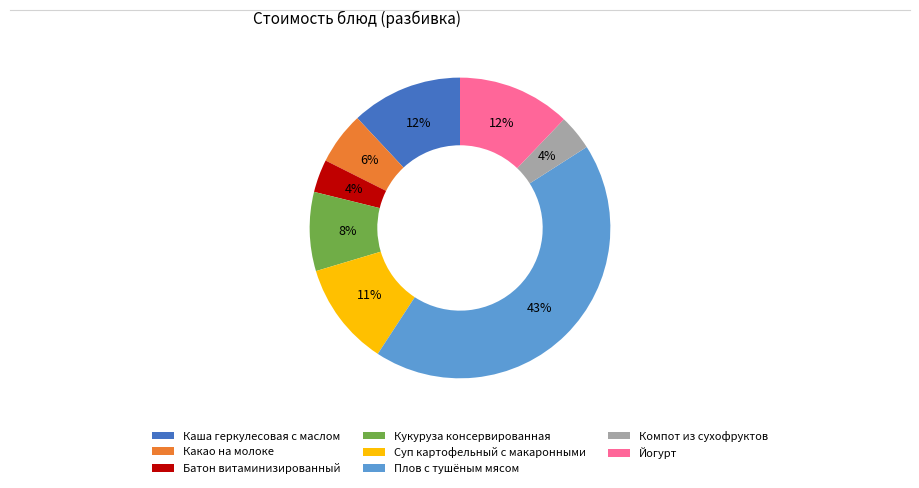

Which category has the biggest portion of the pie?

Плов с тушёным мясом